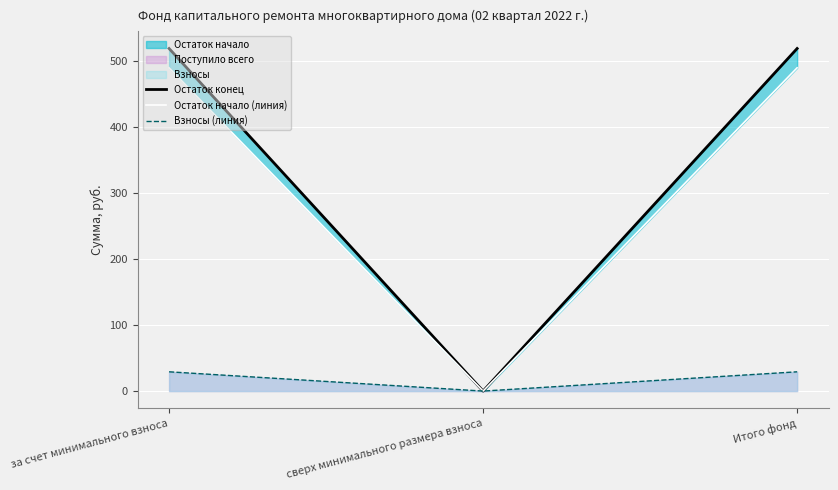

The value of Взносы (линия) at за счет минимального взноса is 29.2. True or false?

True